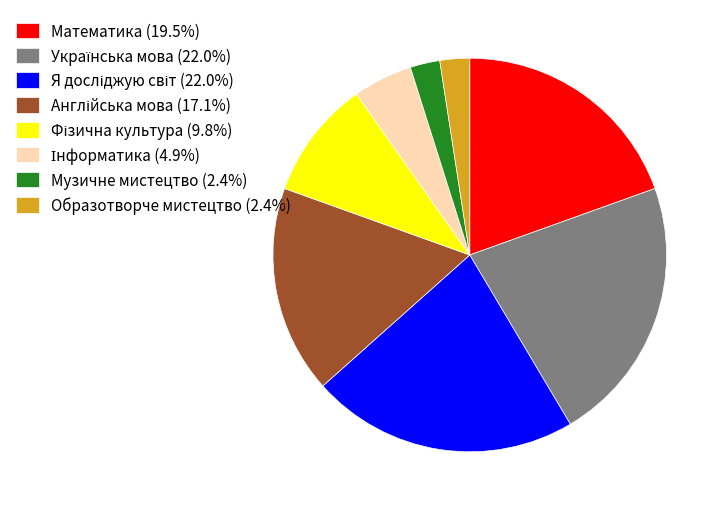

Does Образотворче мистецтво (2.4%) represent more than half of the total?

No